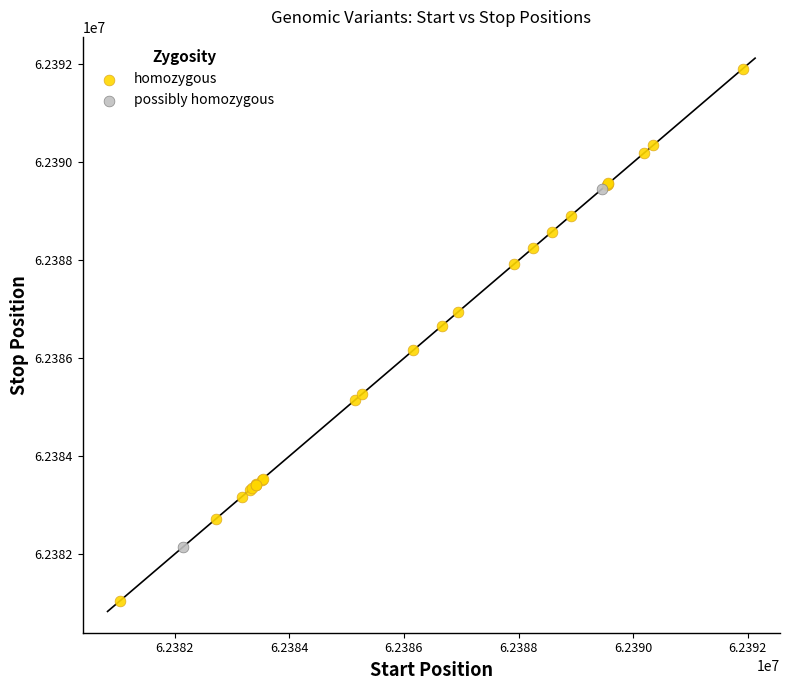

What are all the series names shown in the legend?

homozygous, possibly homozygous